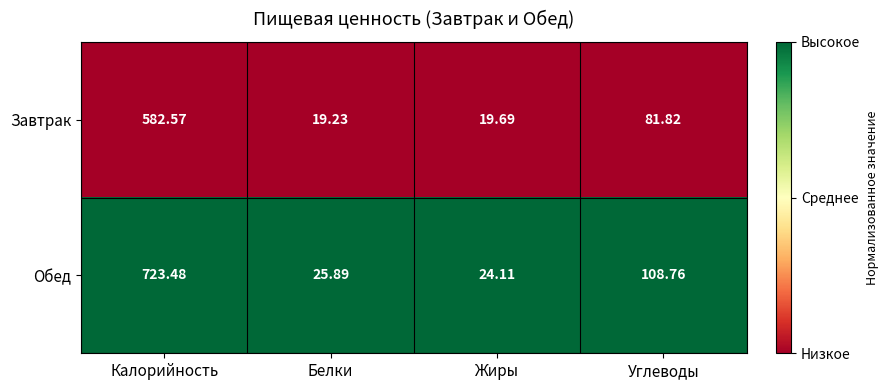

Rank the series by their maximum value, from highest to lowest.

Обед, Завтрак